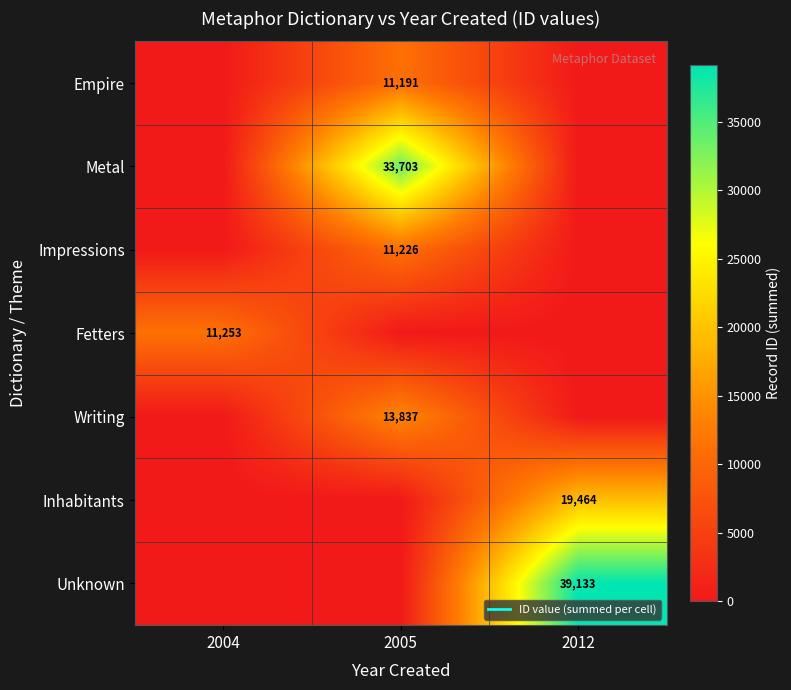

Which series has the largest range (max minus min)?

Unknown